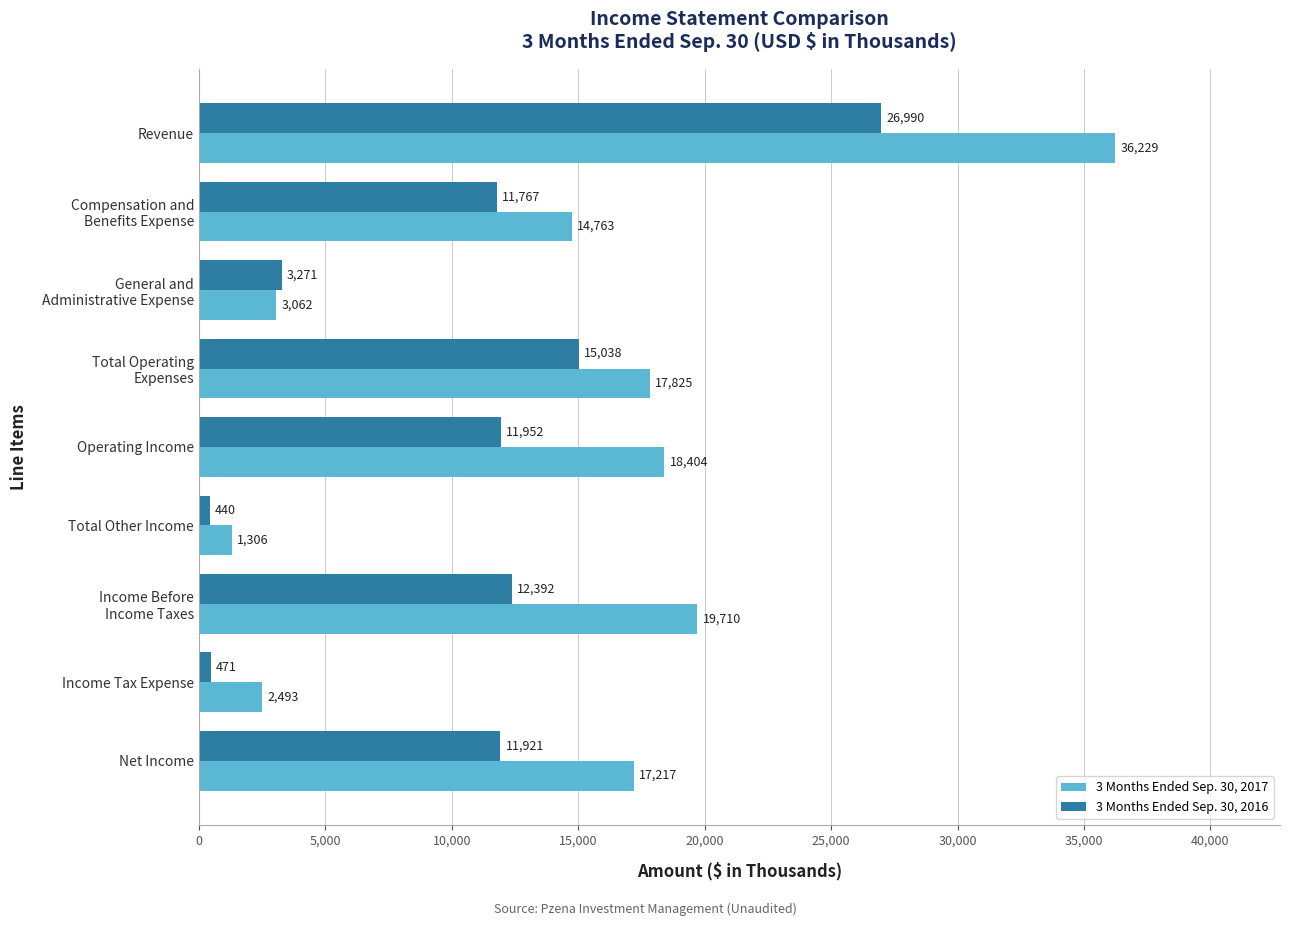

Which series has the largest total across all categories?

3 Months Ended Sep. 30, 2017